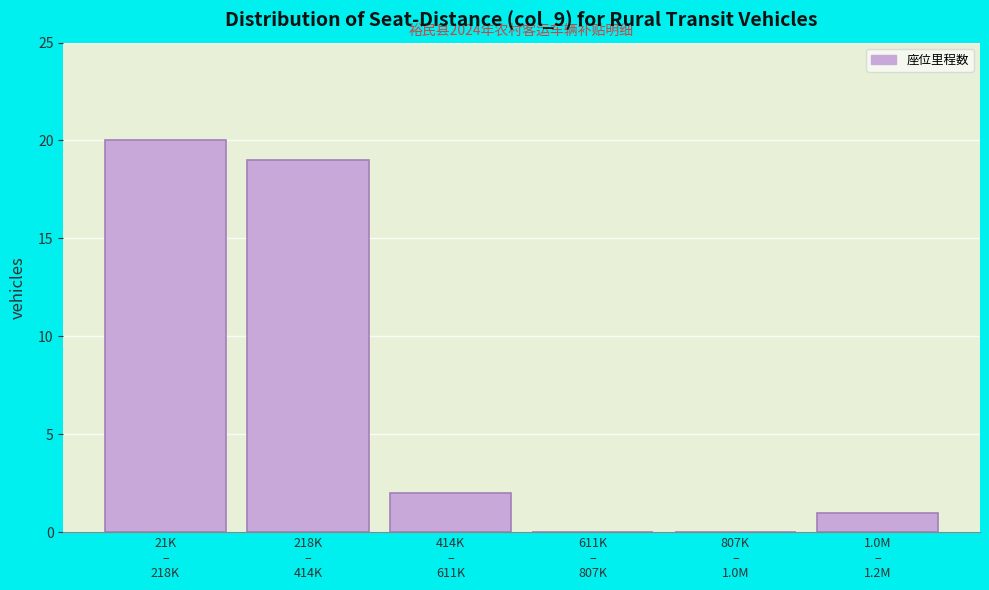

What is the maximum value shown in the chart?

20